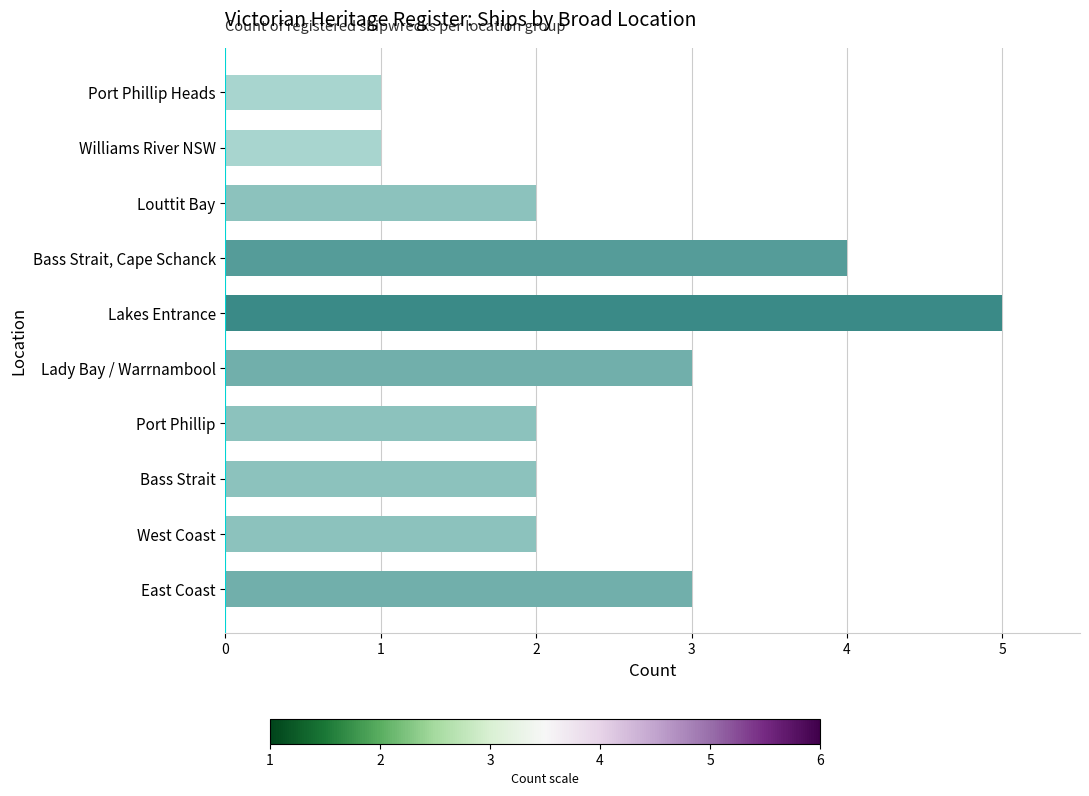

What is the smallest value displayed?

1